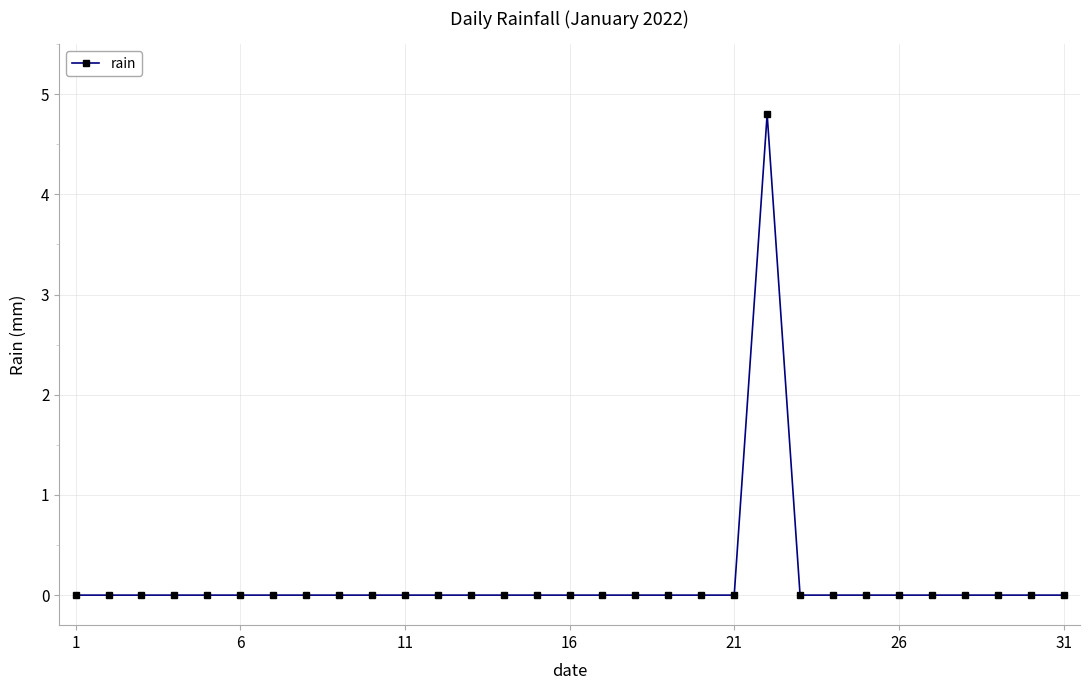

True or false: the data has more than 0 interior local peaks.

True